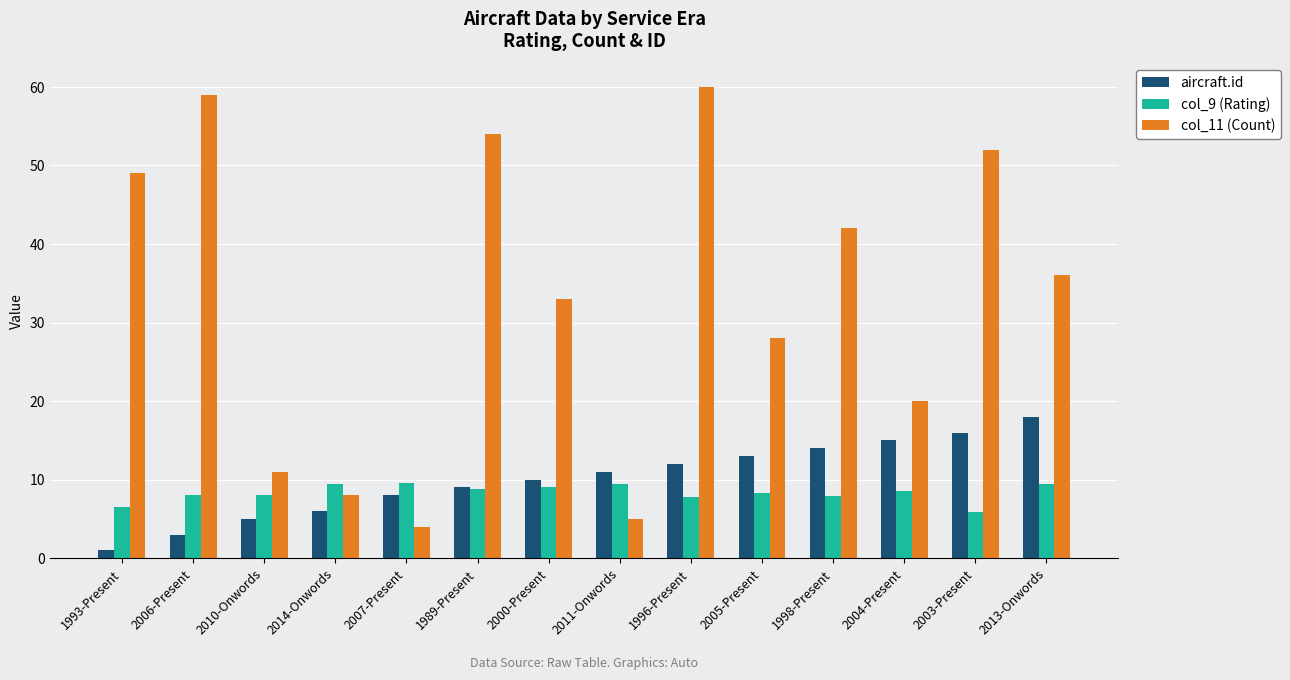

What is the average value of the col_9 (Rating) series?

8.3